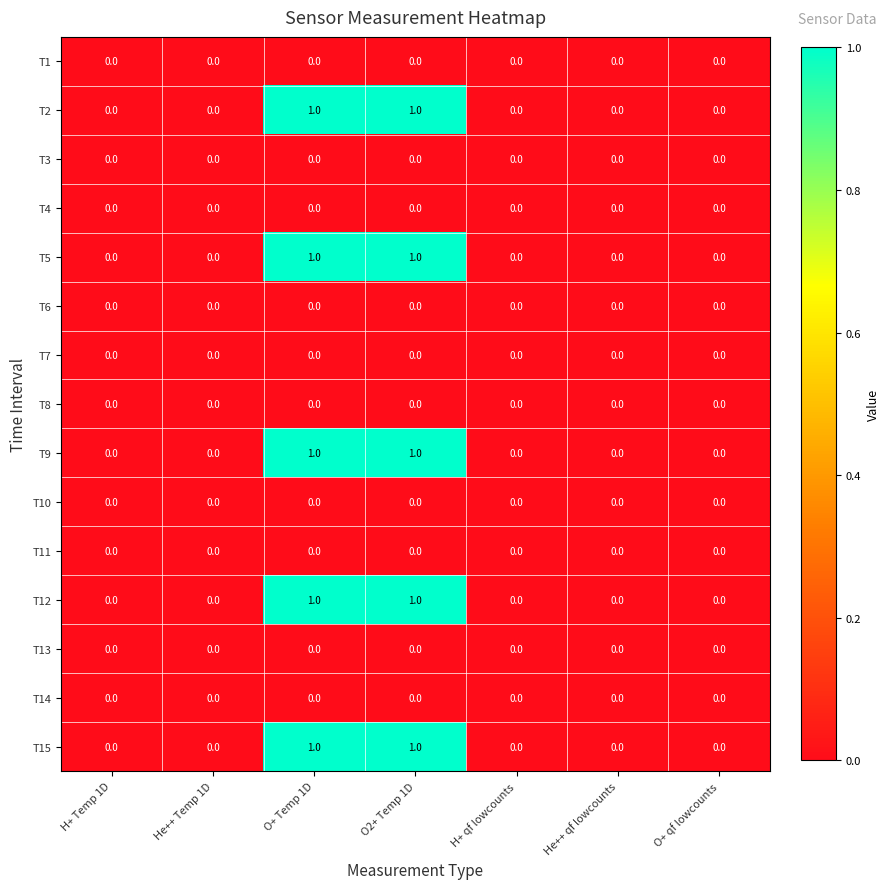

How many T2 values are between 0 and 1?

7